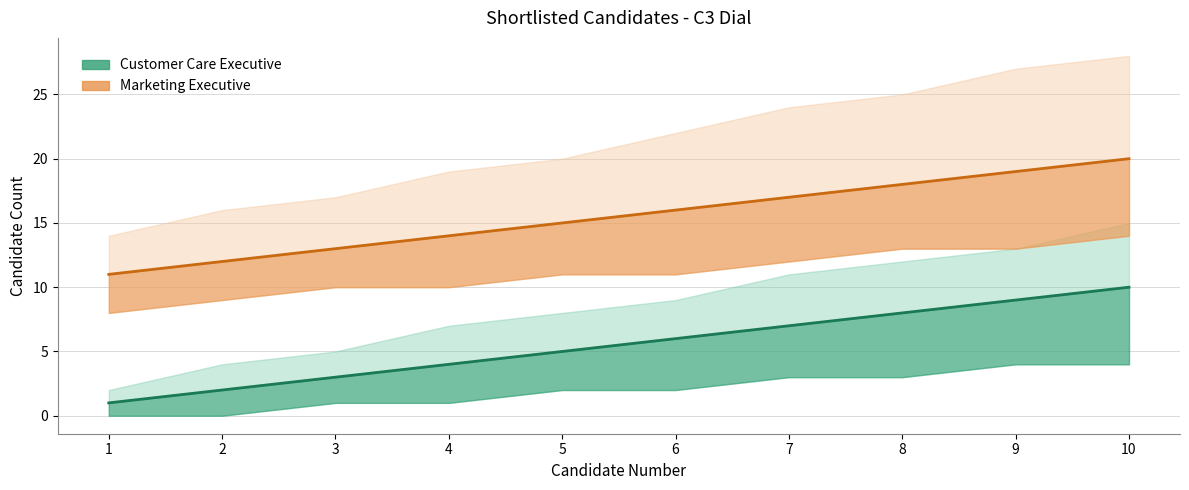

Is it true that Marketing Executive equals 8 at 3?

False